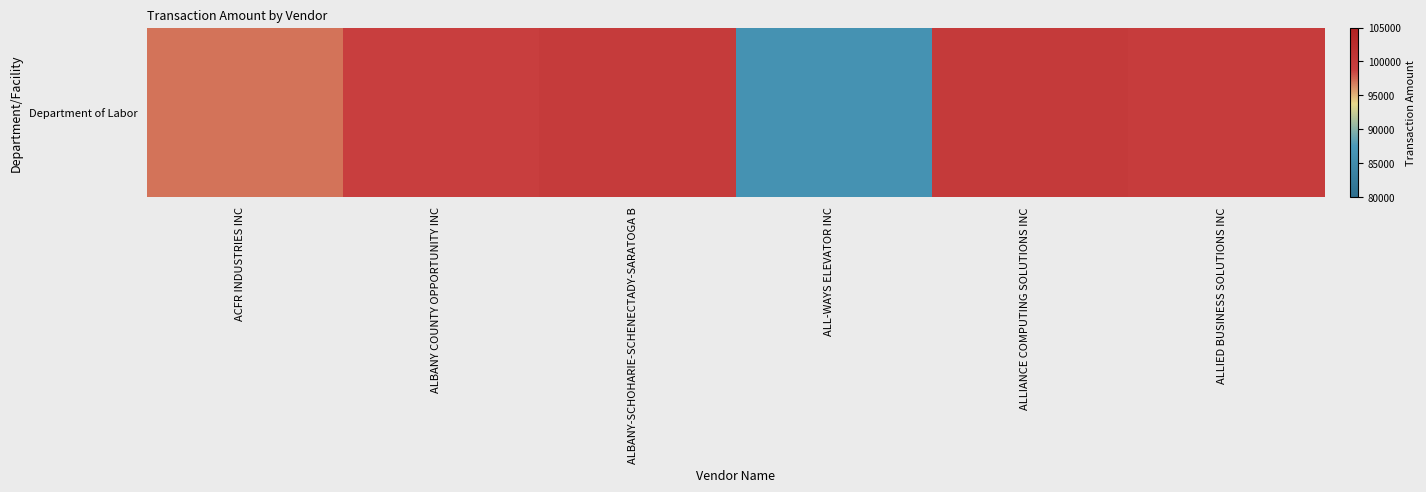

Approximately how many times larger is the value at ALLIED BUSINESS SOLUTIONS INC compared to ALBANY COUNTY OPPORTUNITY INC?

1.0